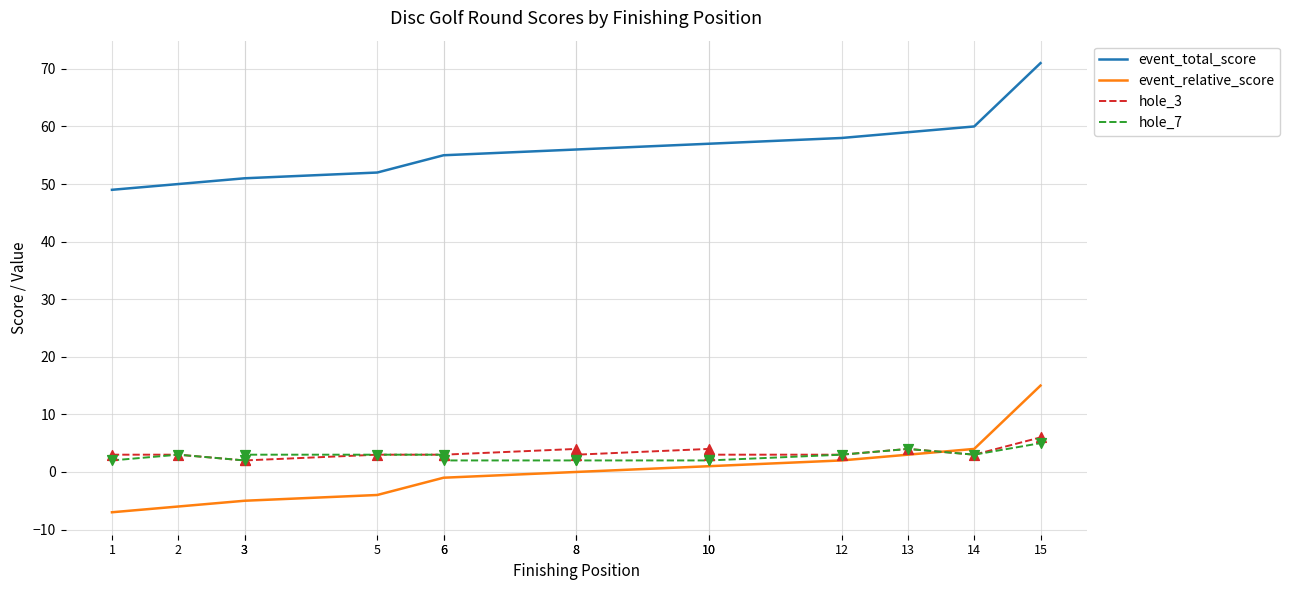

Which series has the largest Y range (max minus min)?

event_total_score